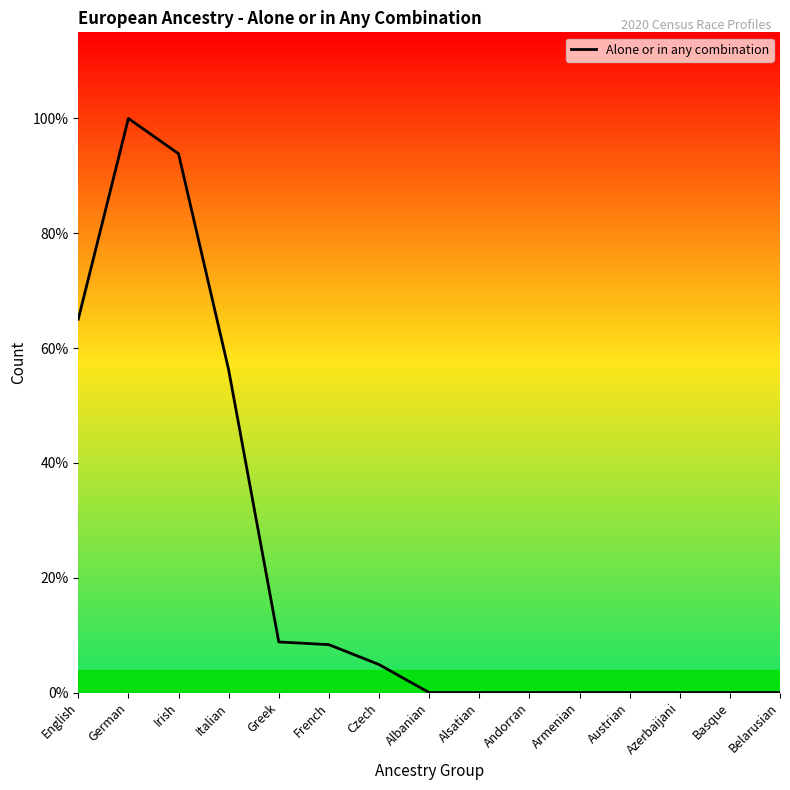

At which label is the value closest to 317?

Italian